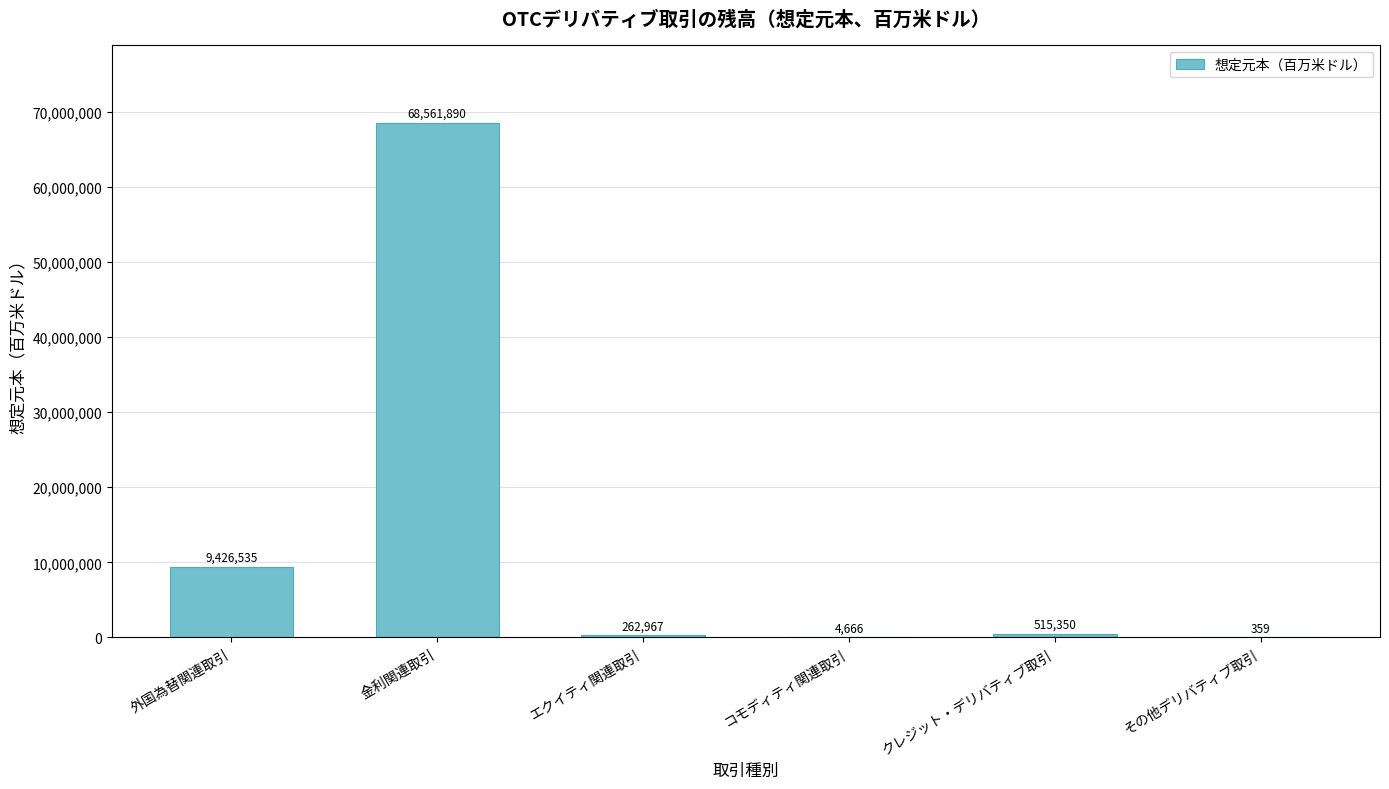

Approximately how many times larger is the value at その他デリバティブ取引 compared to コモディティ関連取引?

0.1